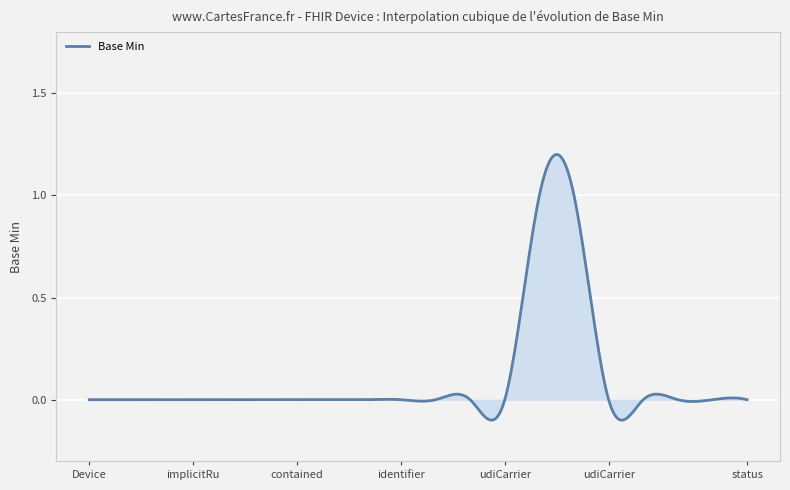

What is the difference between the maximum and minimum values?

1.3